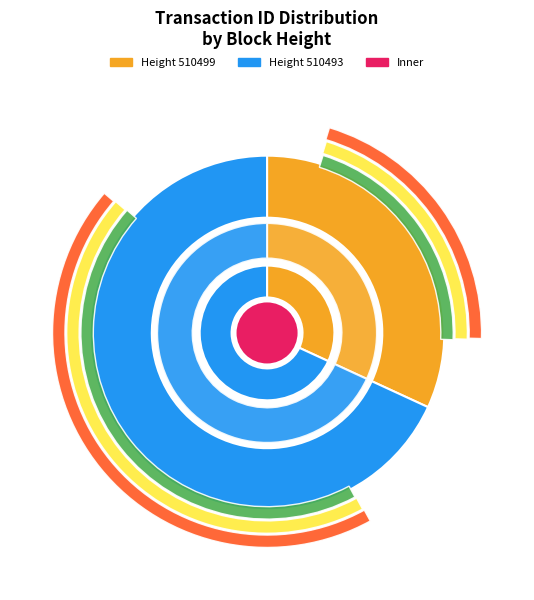

Rank the categories by value from highest to lowest.

510493, 510499